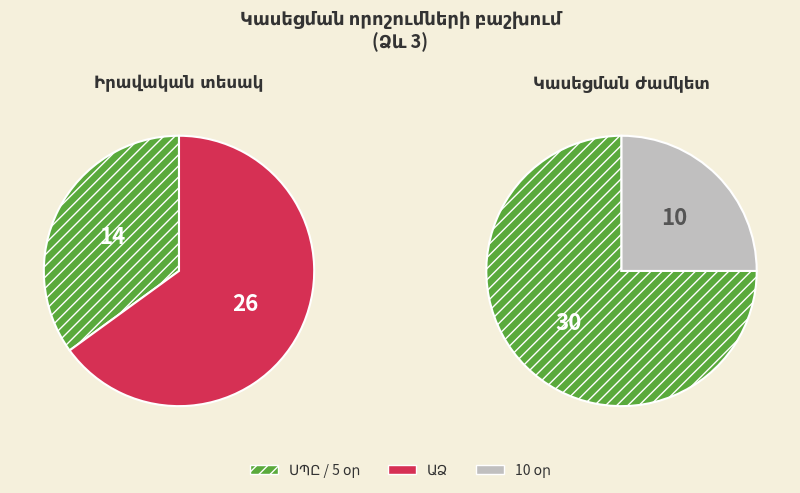

True or false: ՍՊԸ accounts for 28% of the total.

False